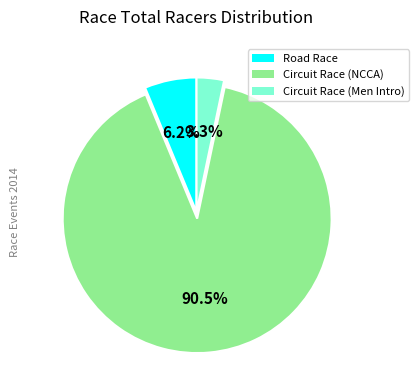

Does any single category account for the majority?

Yes